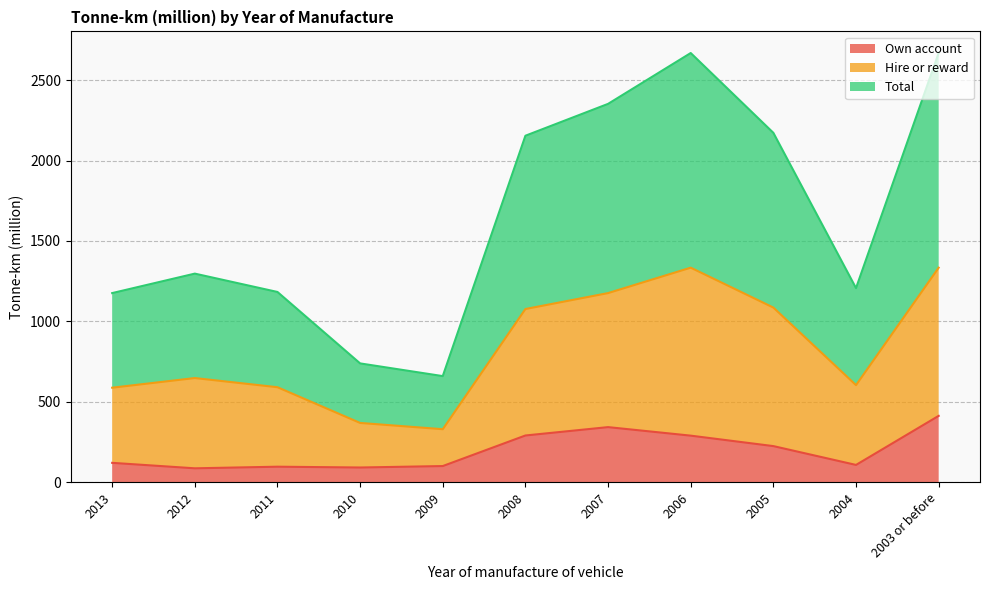

At which category is the sum across all series the highest?

2003 or before